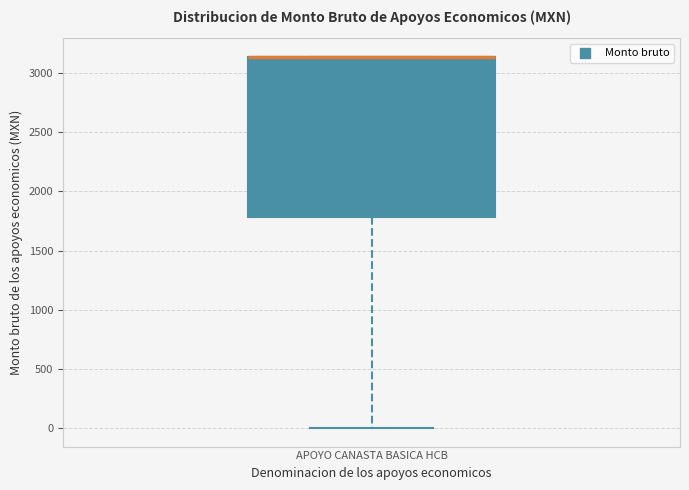

Where is the lower edge of the box for APOYO CANASTA BASICA HCB on the y-axis? The values are not printed on the chart, so give them approximately, as read against the axis.

1800